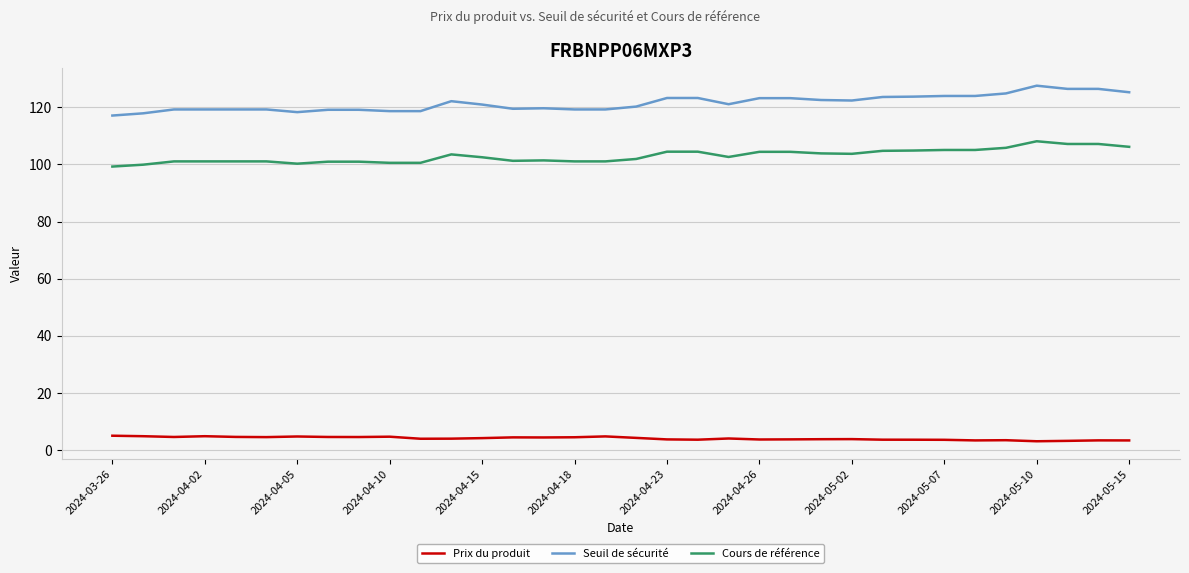

True or false: Prix du produit and Cours de référence cross at least once.

False